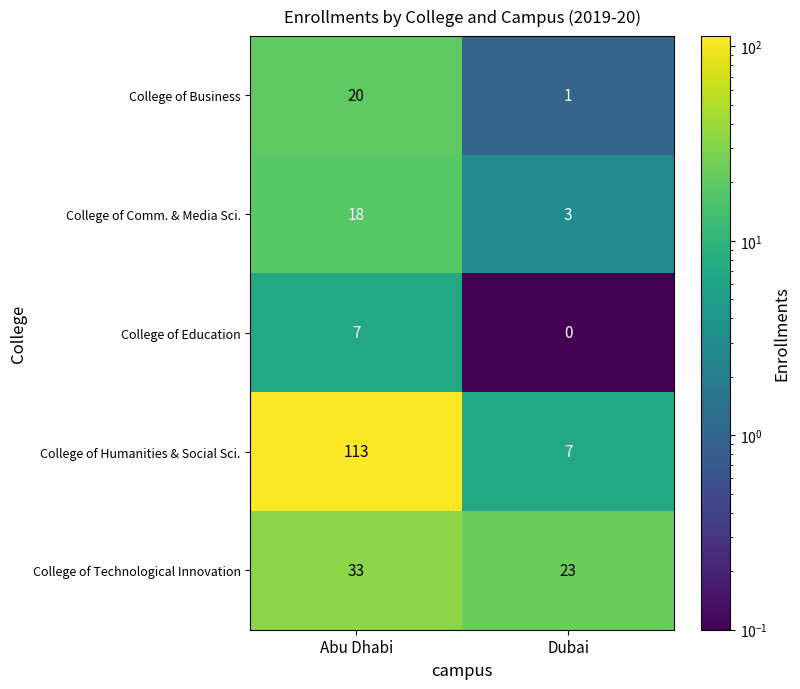

At how many categories does at least one series exceed 97?

1